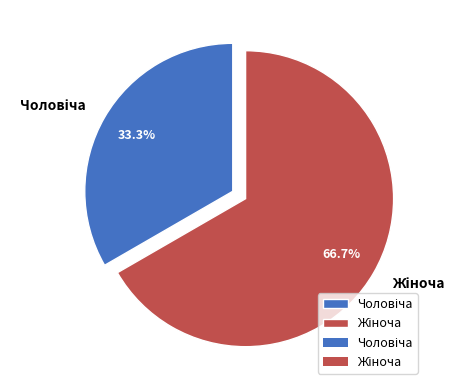

Is there a majority slice in this chart?

Yes